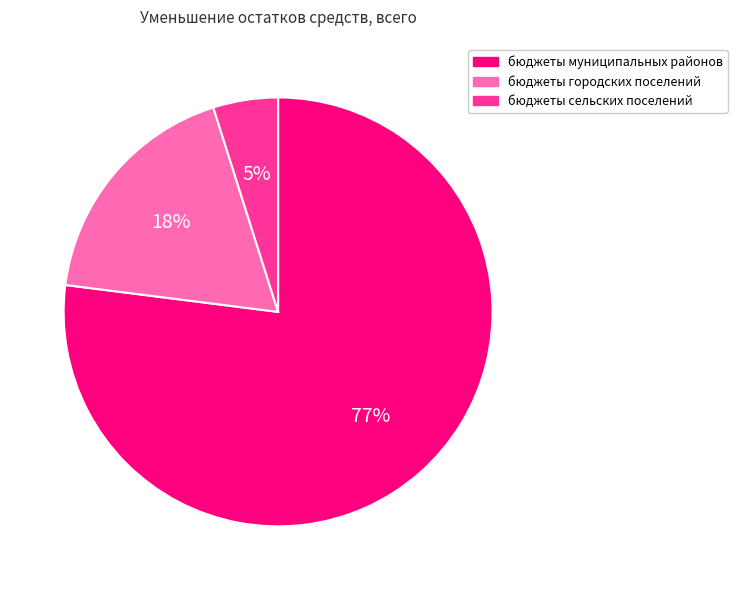

Rank the categories by value from highest to lowest.

бюджеты муниципальных районов, бюджеты городских поселений, бюджеты сельских поселений